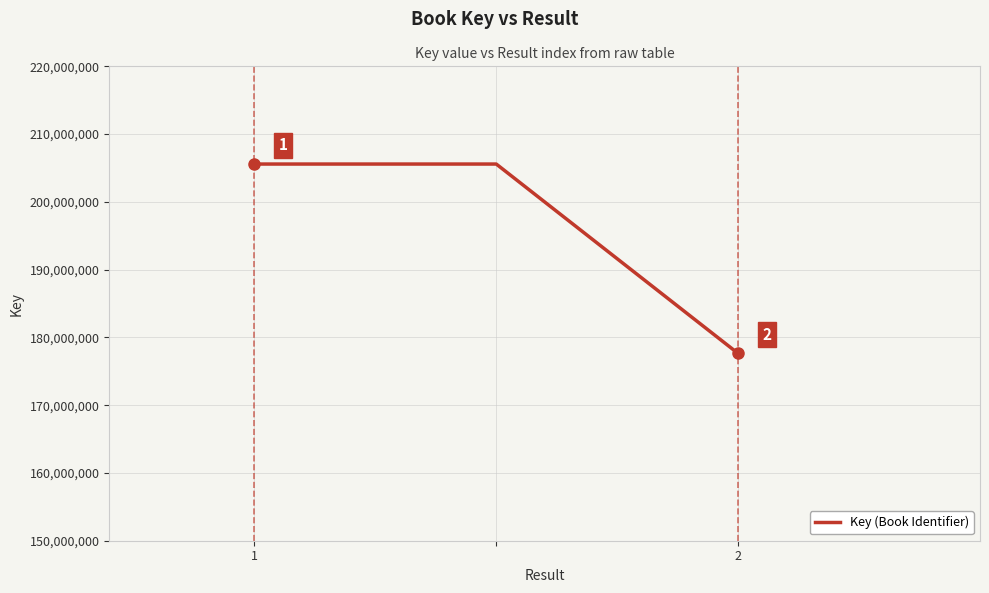

How many values are between 177633198 and 205581757?

3